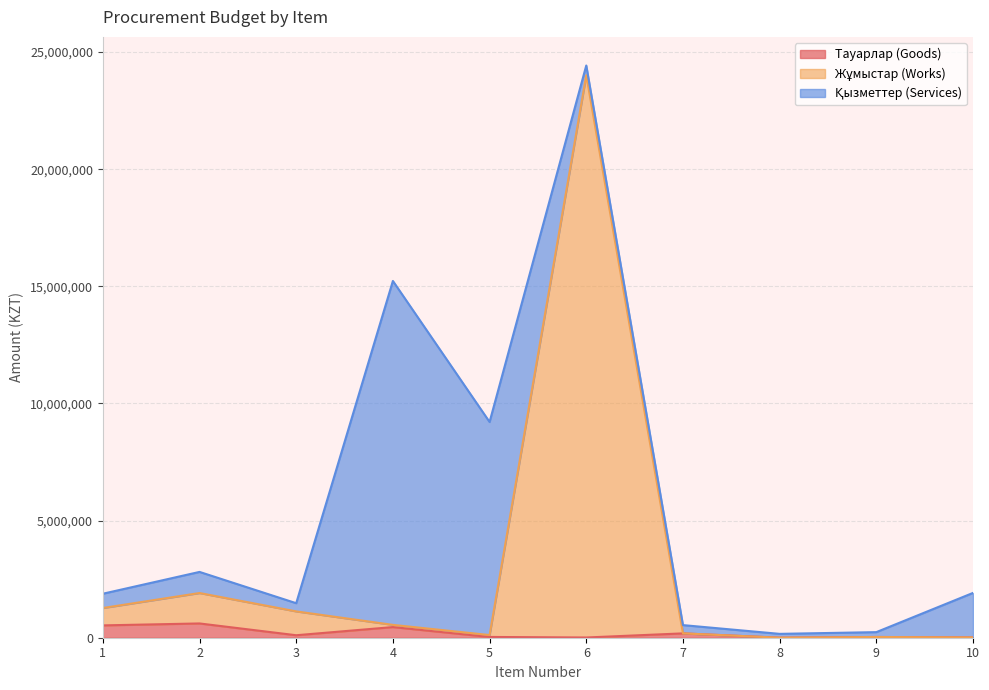

What is the difference between the Жұмыстар (Works) values at 9 and 5?

81609.4